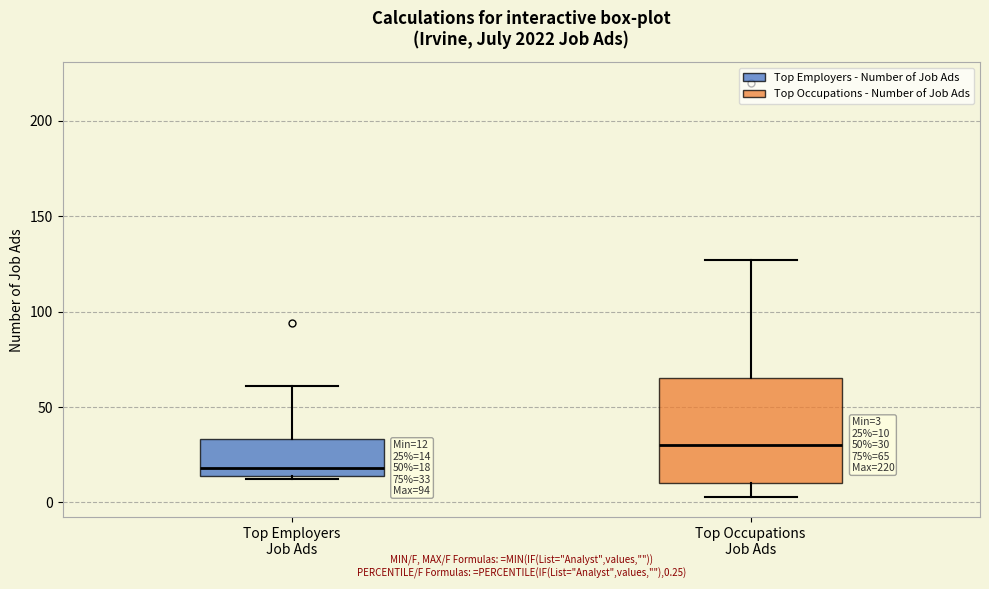

Which box has the highest median line?

Top Occupations Job Ads